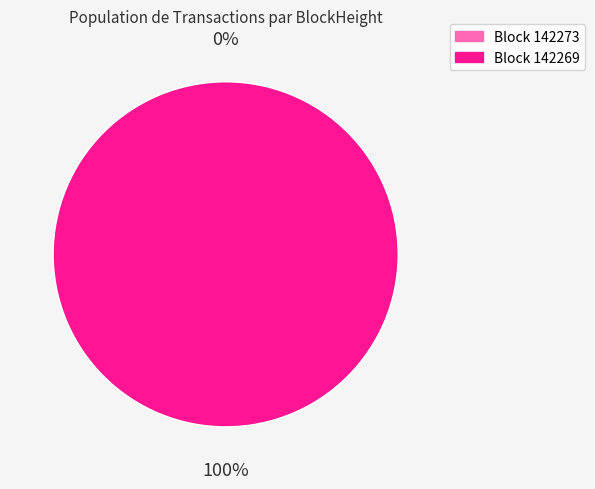

To the nearest percent, what portion does 142269 represent?

100%